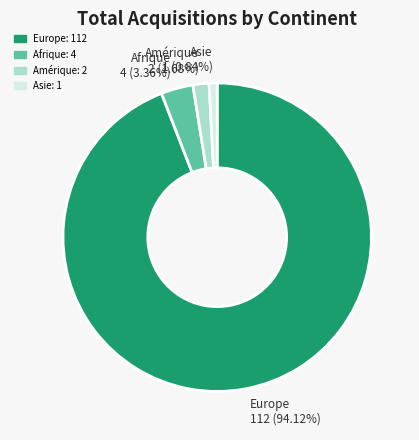

To the nearest percent, what is the difference between the largest and smallest slice percentages?

93%